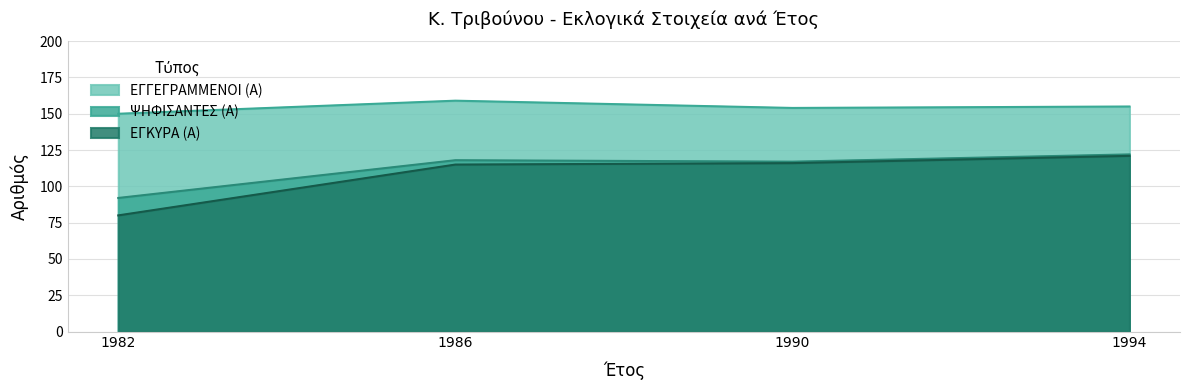

What is the sum of all ΨΗΦΙΣΑΝΤΕΣ (Α) values?

449